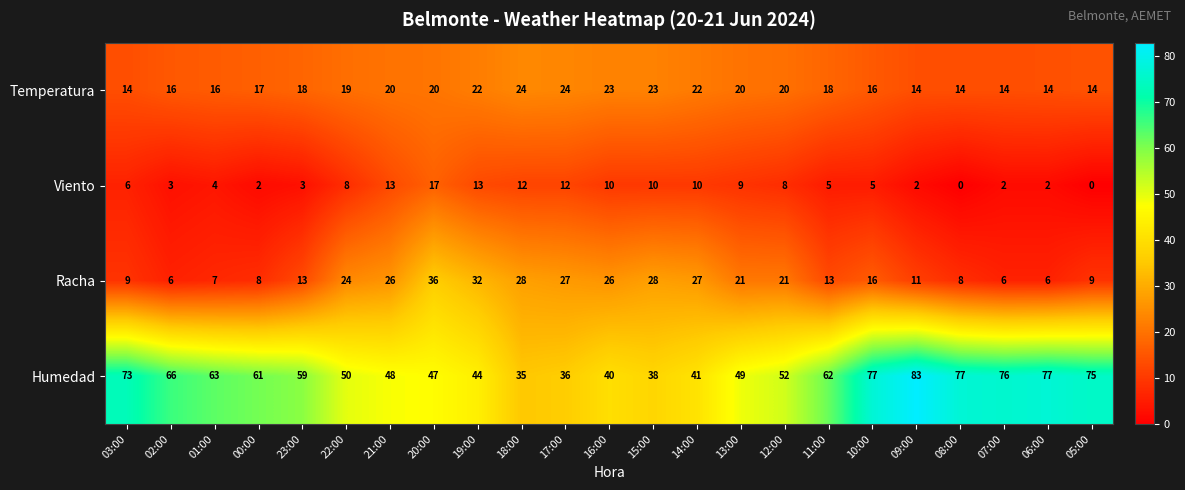

How many data points does each series have?

23